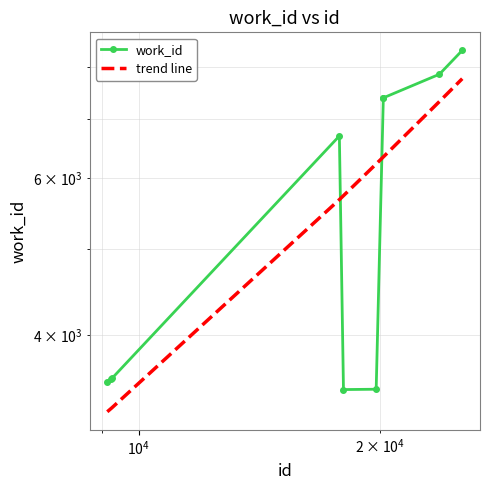

Is it true that work_id equals 5847.8 at 5?

False